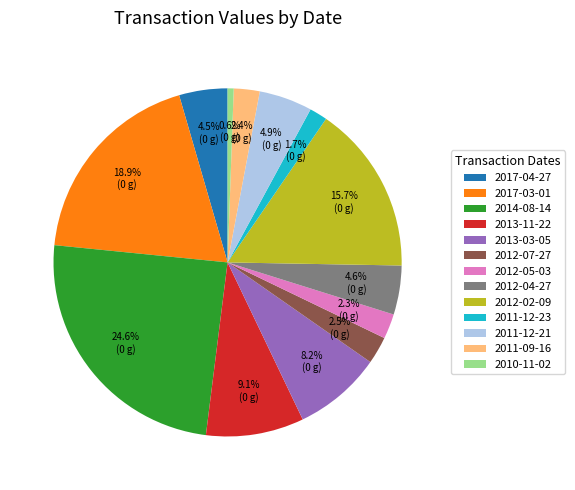

The 2017-03-01 slice represents 29% of the pie. True or false?

False